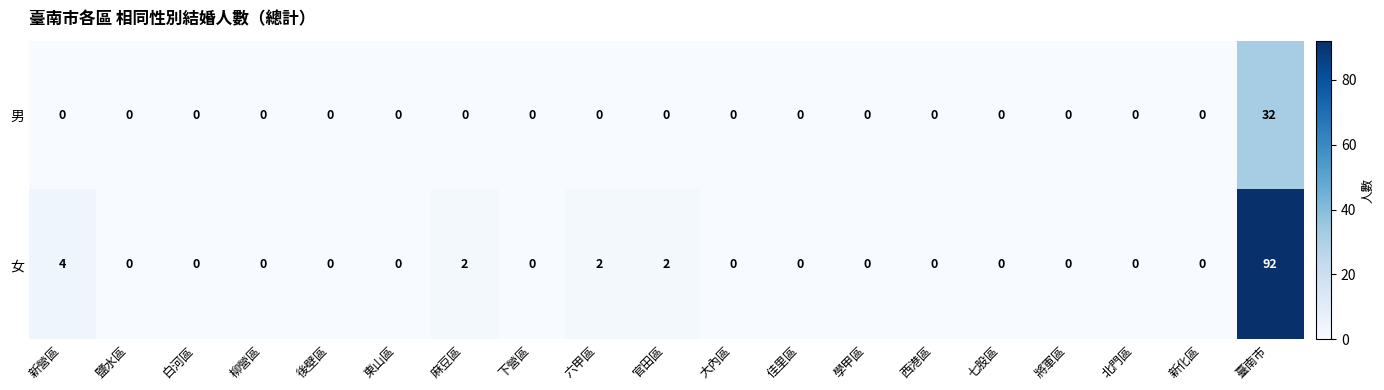

What is the sum of all 女 values?

102